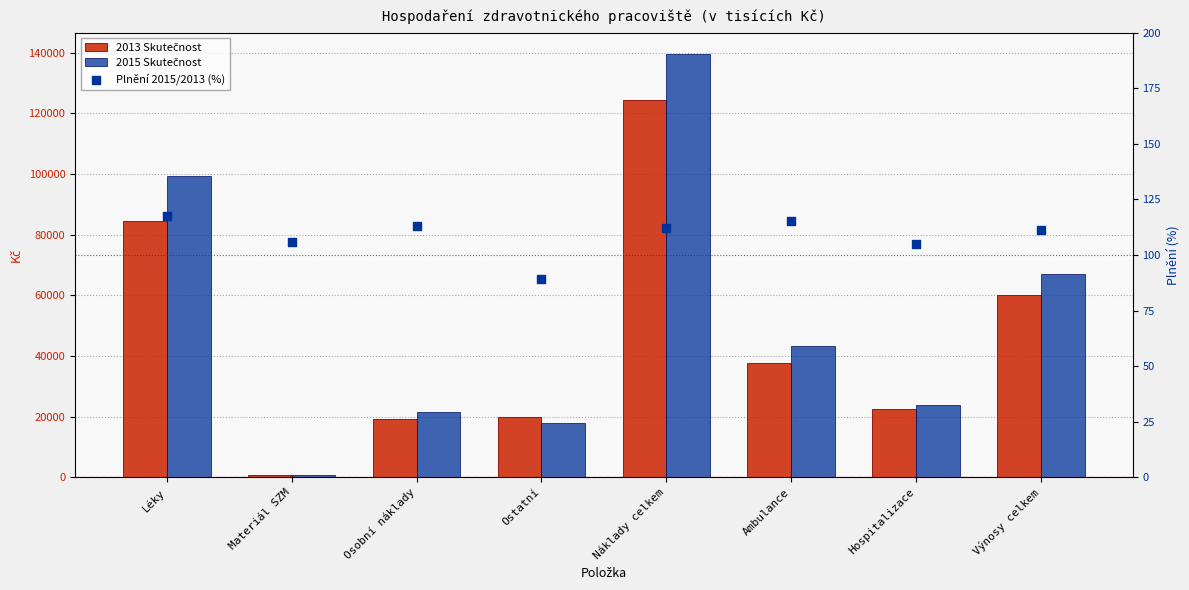

At how many categories does at least one series exceed 75811?

2